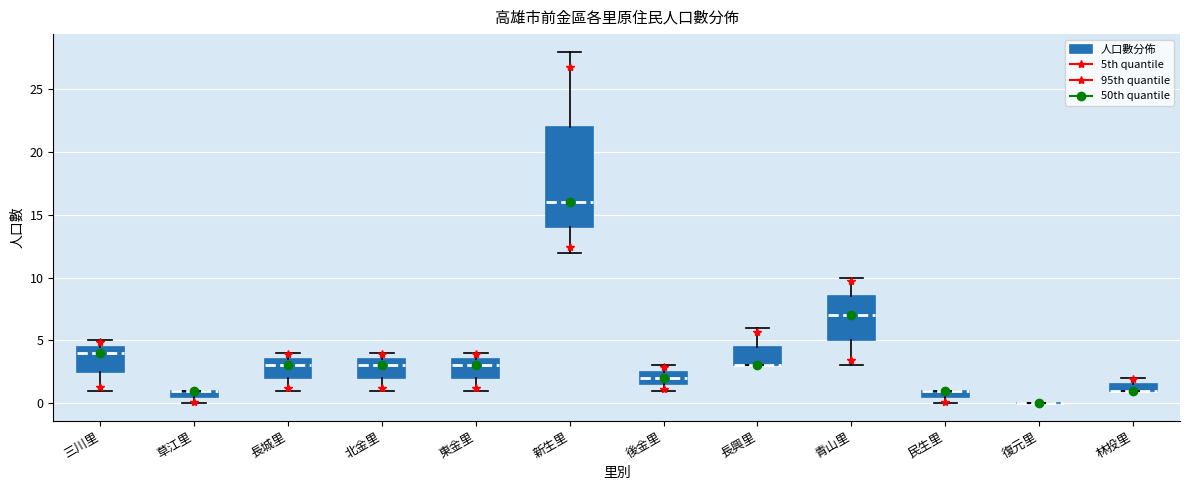

Where does the lower whisker of the box for 長城里 end on the y-axis? The values are not printed on the chart, so give them approximately, as read against the axis.

1.0